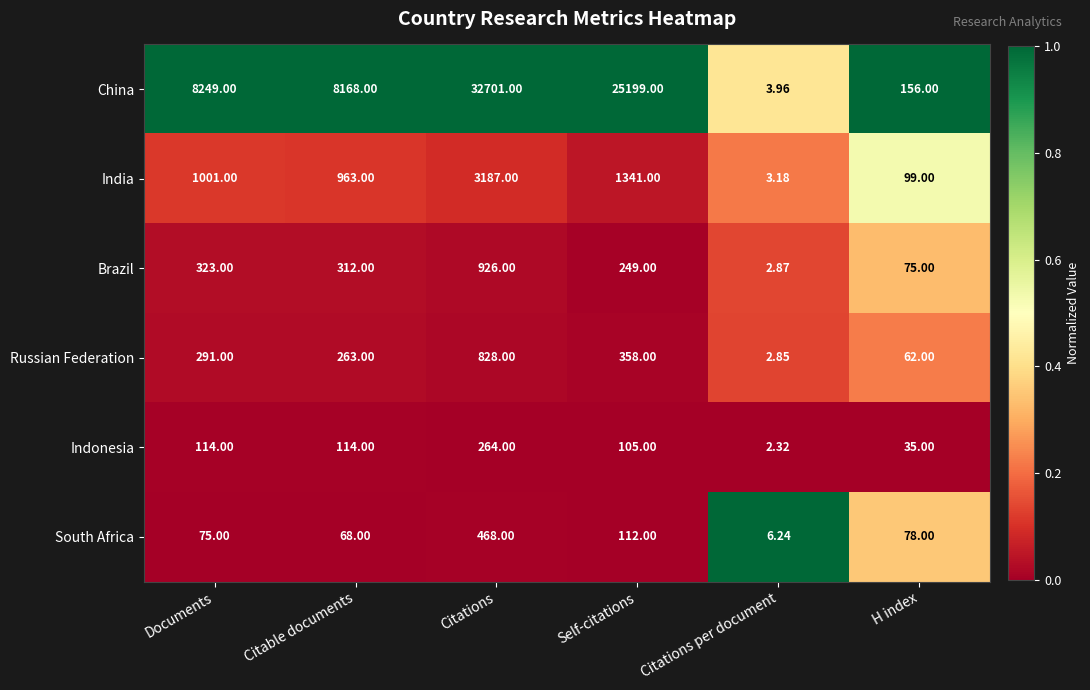

Which series has the largest total across all categories?

China